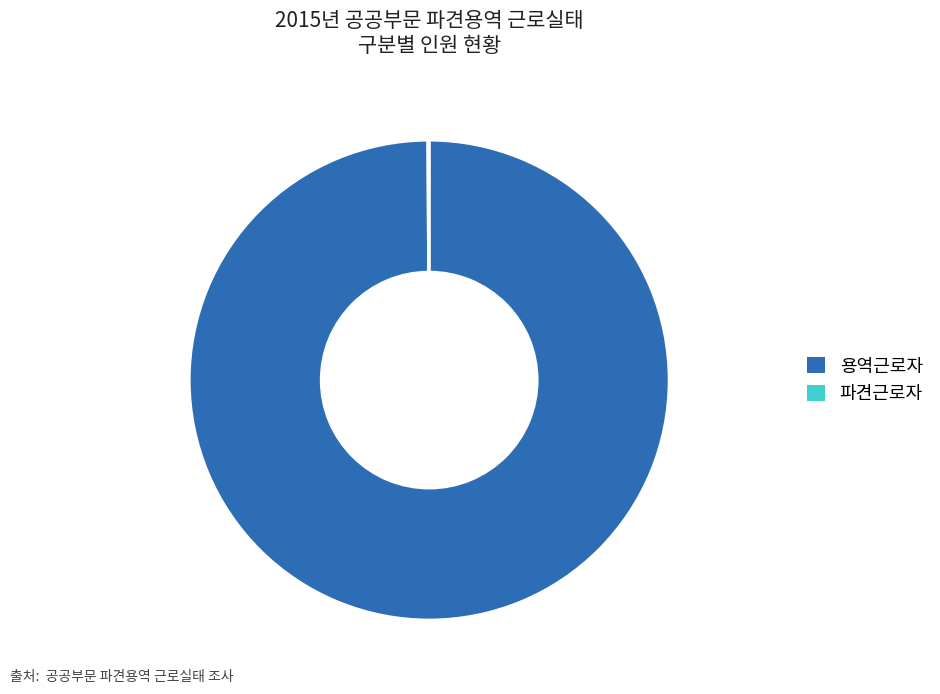

Is it true that 용역근로자 is 100% of the pie?

True